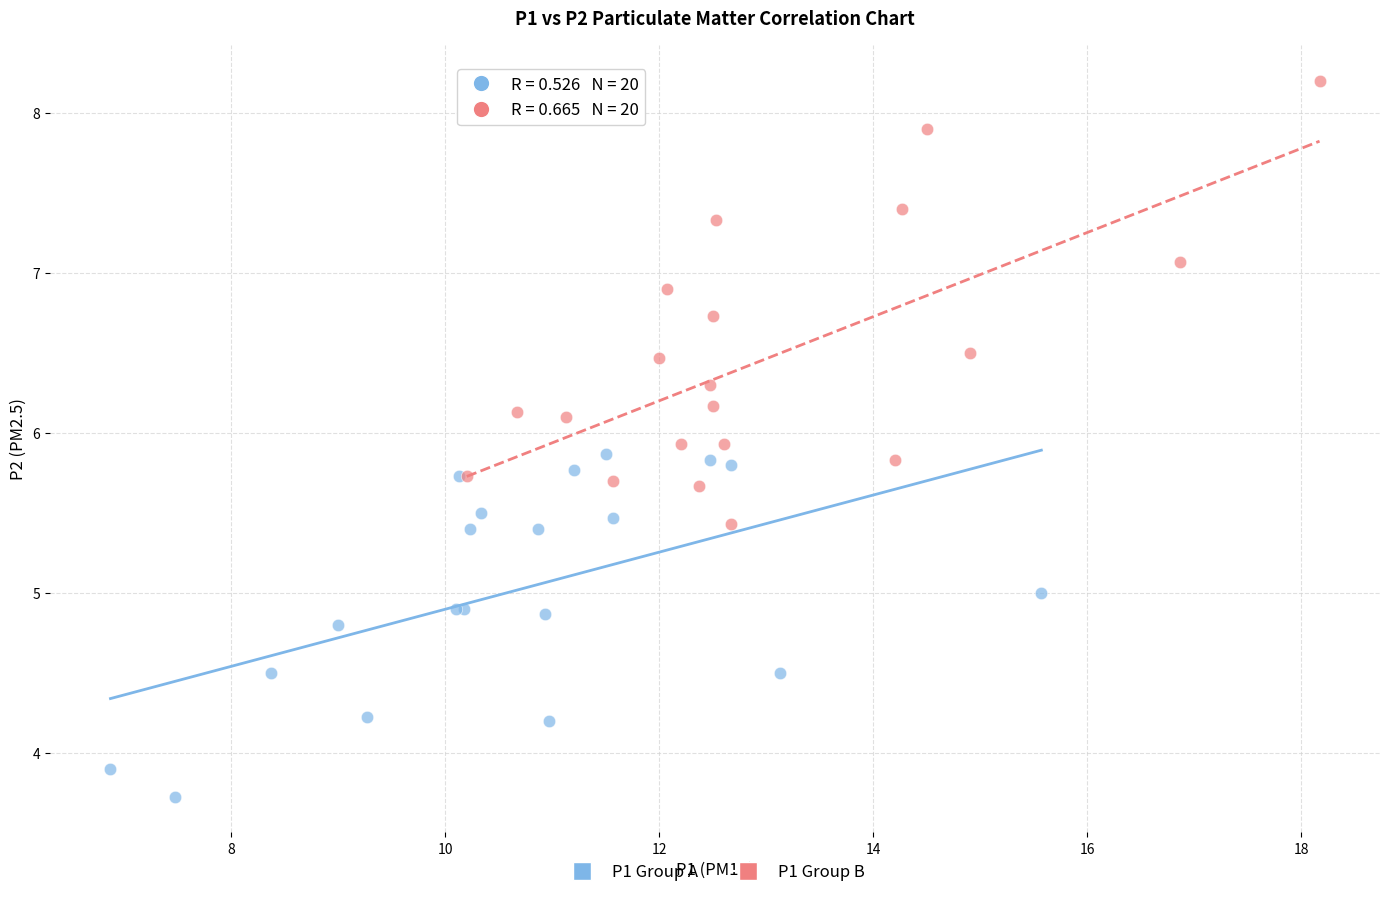

Which series has the largest Y range (max minus min)?

P1 Group B